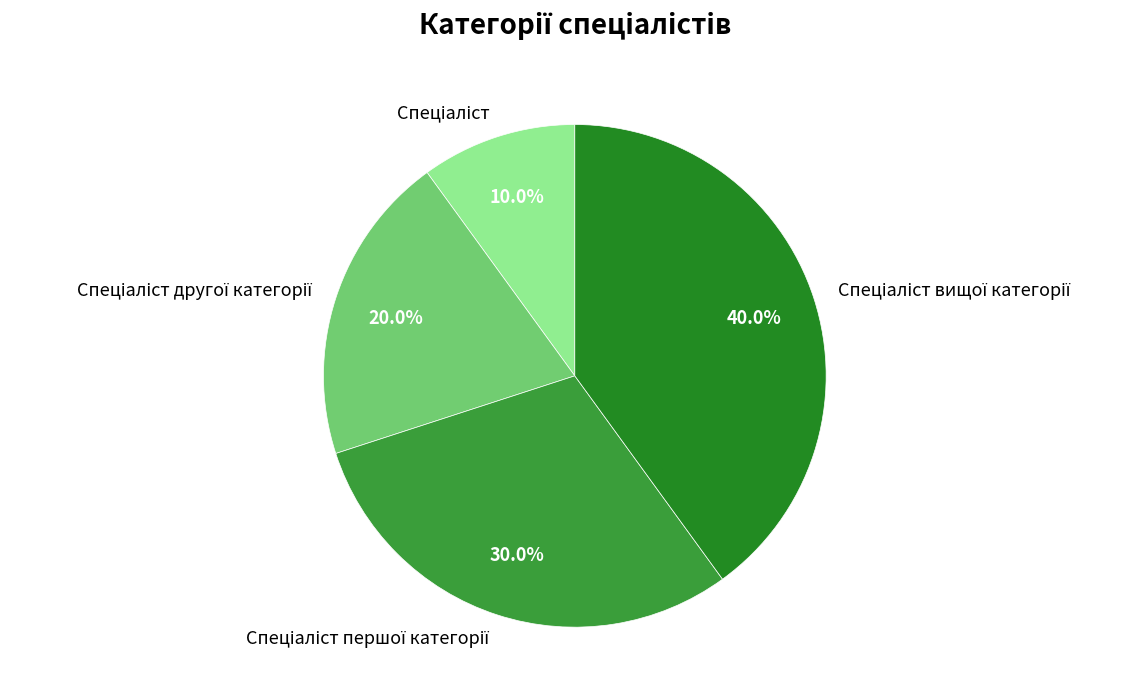

Is there a majority slice in this chart?

No